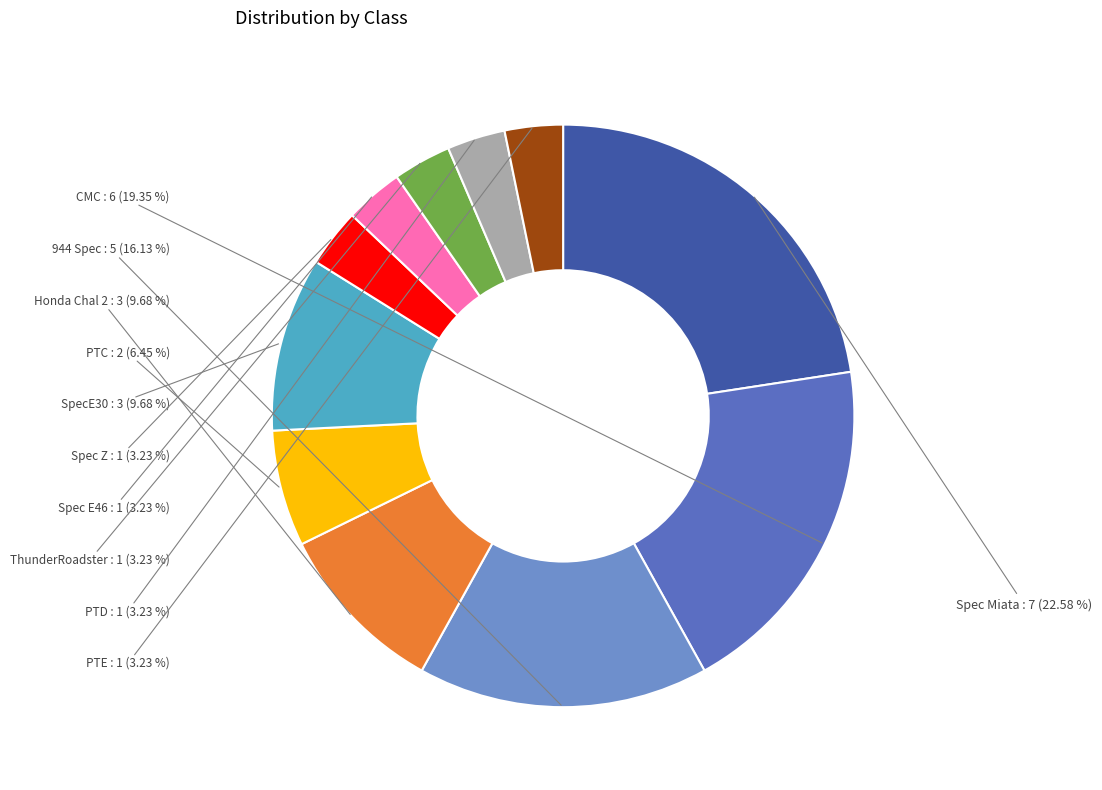

Is it true that CMC is 14% of the pie?

False